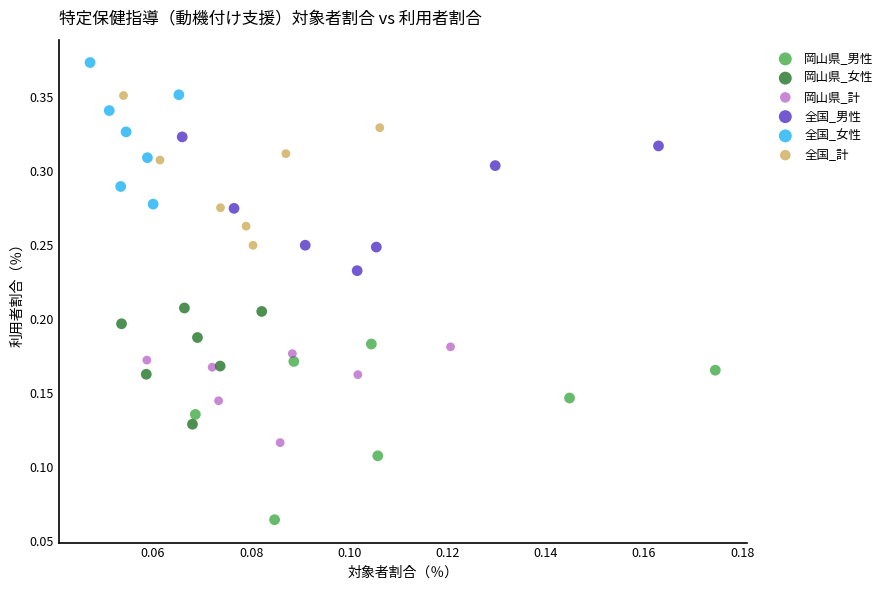

Which series contains the highest Y value?

全国_女性